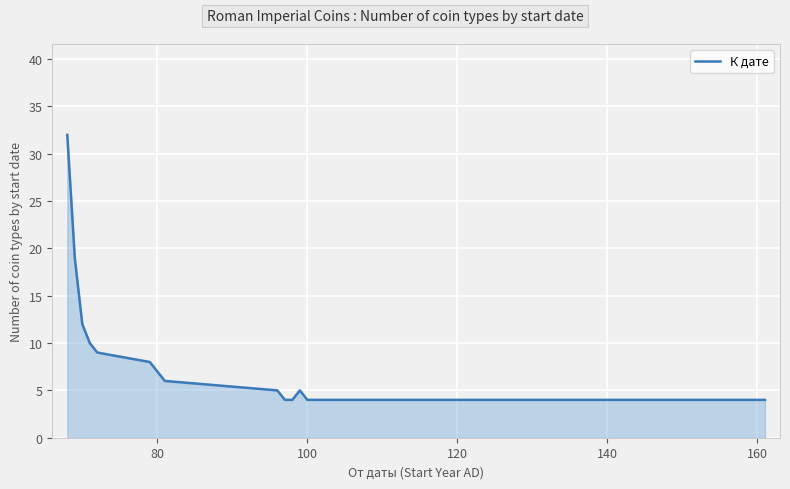

How many lines are shown in the chart?

1